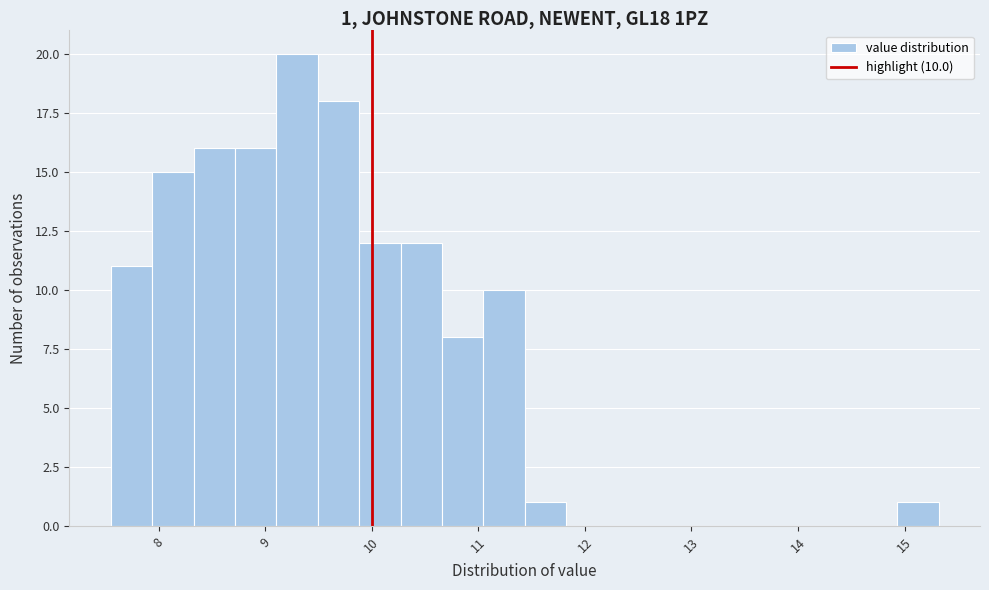

Around what value on the x-axis is the tallest bar? Give the approximate position of its centre, as read against the axis.

9.3